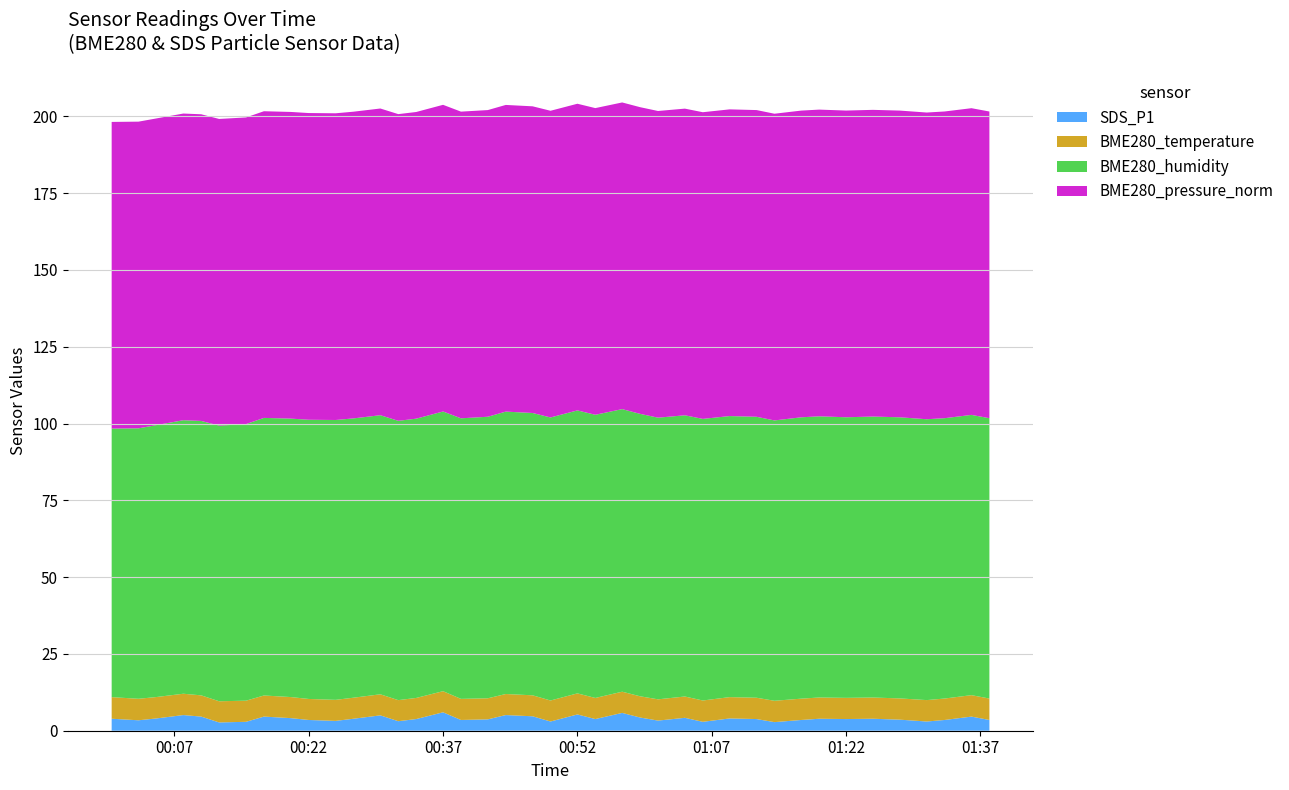

Reading left to right, what are all the values shown in this chart?

SDS_P1: 3.9	3.4	4.0	5.1	4.6	2.7	2.9	4.6	4.1	3.5	3.2	3.9	5.0	3.1	3.8	6.0	3.5	3.7	5.1	4.7	3.0	5.3	3.8	5.8	4.3	3.3	4.2	2.9	4.0	3.8	2.8	3.5	3.9	3.8	3.9	3.6	3.0	3.5	4.6	3.5
BME280_temperature: 7.0	7.0	7.0	6.9	6.9	6.9	6.9	6.9	6.9	6.8	6.8	6.8	6.9	6.9	6.9	6.9	6.9	6.9	6.8	6.8	6.8	6.9	6.9	6.9	6.9	6.9	6.9	6.9	6.9	6.9	7.0	6.9	6.9	6.9	6.9	6.9	7.0	7.0	7.0	7.0
BME280_humidity: 87.4	88.0	88.5	89.0	89.3	89.7	90.0	90.4	90.7	90.9	91.1	90.9	90.9	90.9	90.9	91.1	91.3	91.7	91.9	91.9	92.2	92.1	92.2	92.0	92.0	91.7	91.5	91.7	91.5	91.5	91.3	91.6	91.5	91.3	91.5	91.5	91.4	91.3	91.2	91.3
BME280_pressure_norm: 99.8	99.8	99.8	99.8	99.8	99.8	99.8	99.8	99.8	99.8	99.8	99.8	99.8	99.8	99.8	99.8	99.8	99.8	99.8	99.8	99.8	99.8	99.8	99.8	99.8	99.8	99.8	99.8	99.8	99.8	99.8	99.8	99.8	99.8	99.8	99.8	99.8	99.8	99.8	99.8